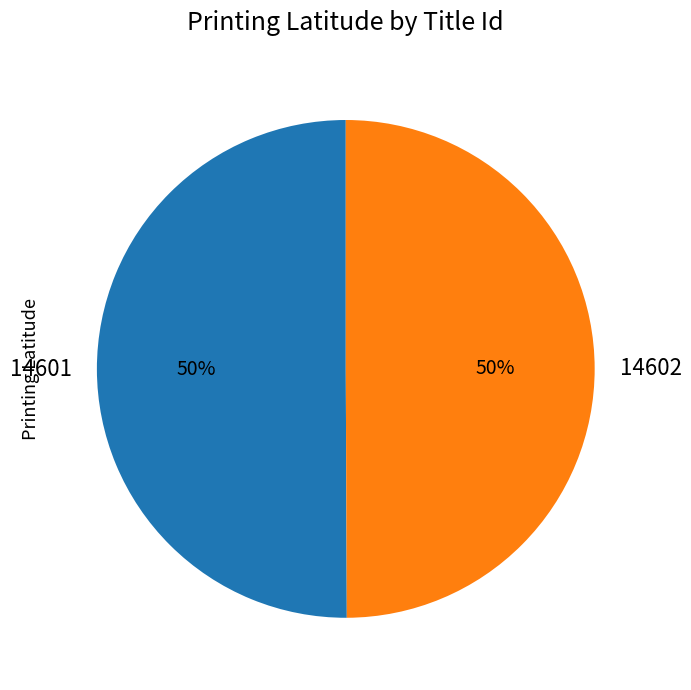

To the nearest percent, what percentage of the pie is 14602?

50%